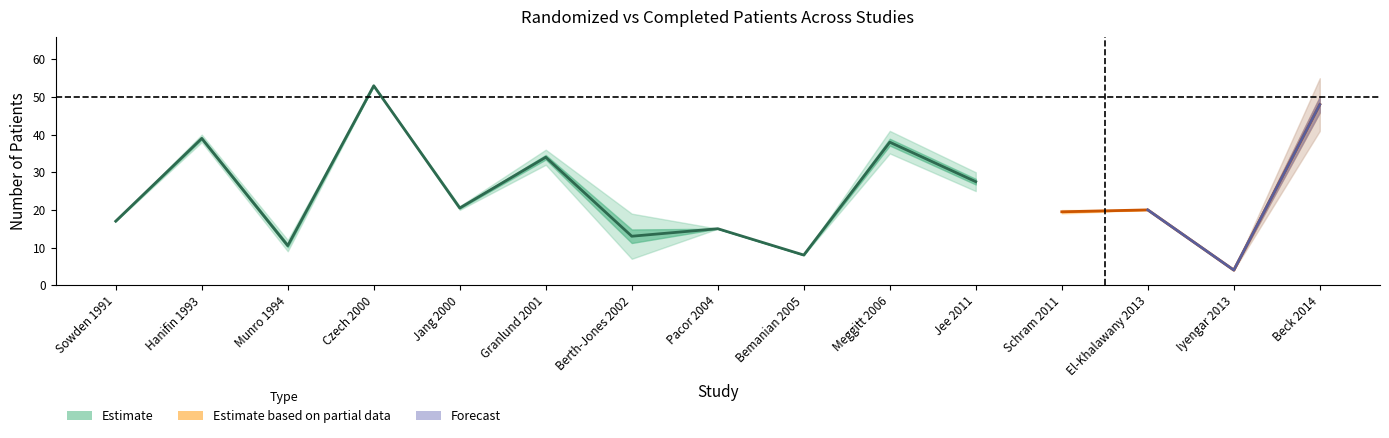

What is the label of the 8th point from the left?

Pacor 2004